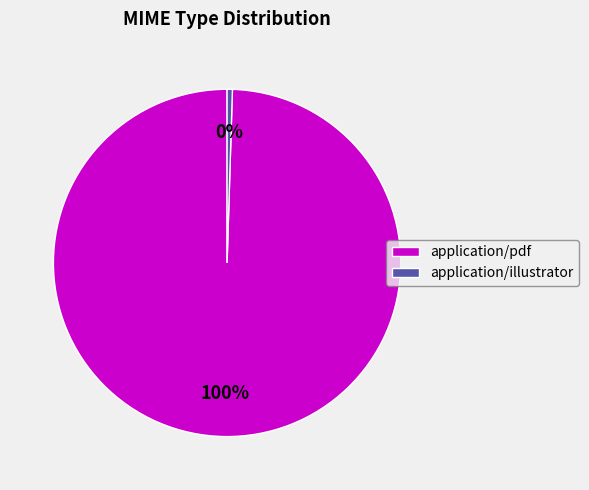

To the nearest percent, what is the average slice percentage?

50%